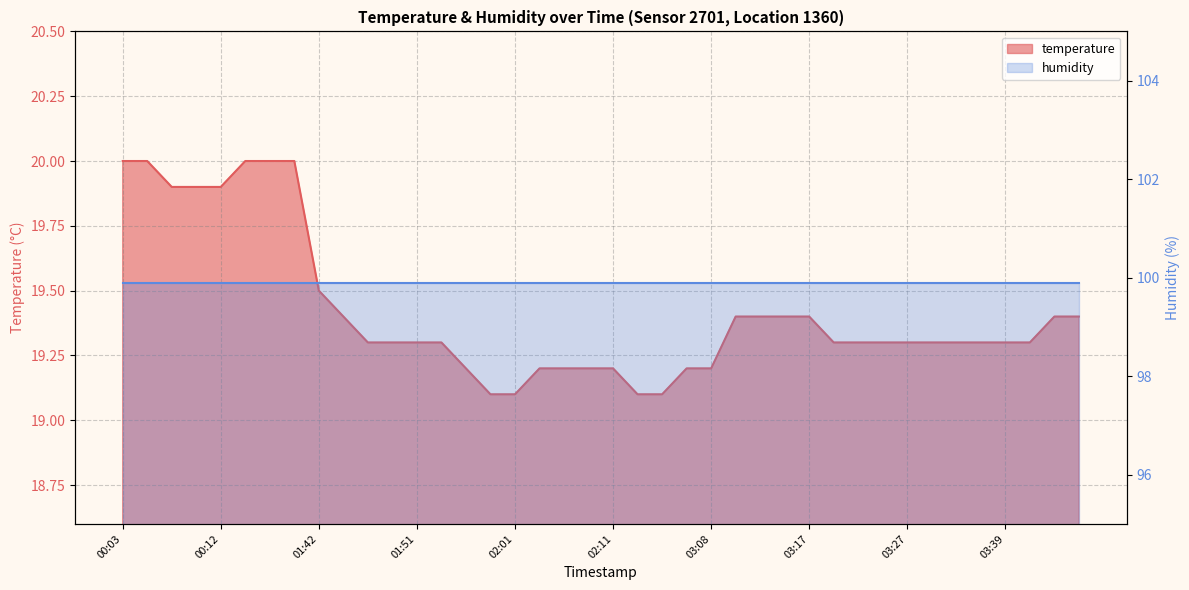

Rank the categories by value from lowest to highest.

01:59, 02:01, 03:00, 03:03, 01:56, 02:04, 02:06, 02:09, 02:11, 03:05, 03:08, 01:47, 01:49, 01:51, 01:54, 03:20, 03:22, 03:25, 03:27, 03:32, 03:35, 03:37, 03:39, 03:42, 01:44, 03:10, 03:12, 03:15, 03:17, 03:44, 03:47, 01:42, 00:07, 00:10, 00:12, 00:03, 00:05, 00:15, 00:17, 00:20